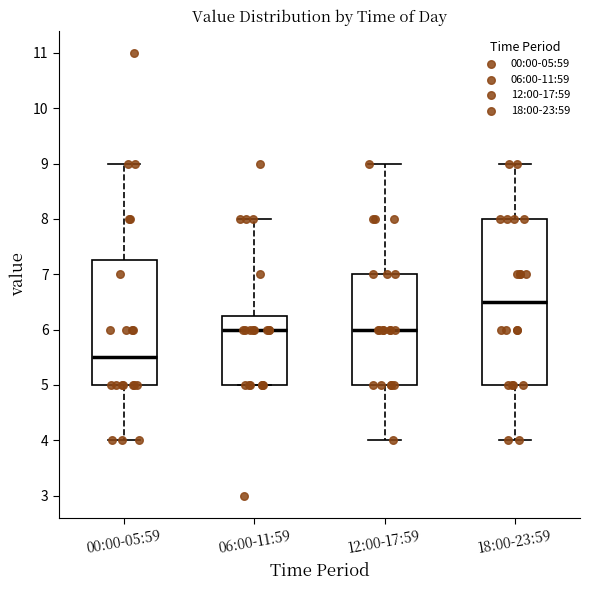

Reading left to right, transcribe this box plot: for each box, give where its median line is, the range the box spans, and where its two whiskers end, as read against the y-axis. The values are not printed on the chart, so give them approximately, as read against the axis.

00:00-05:59: median 5.5, box 5.0 to 7.3, whiskers 4.0 to 9.0
06:00-11:59: median 6.0, box 5.0 to 6.3, whiskers 5.0 to 8.0
12:00-17:59: median 6.0, box 5.0 to 7.0, whiskers 4.0 to 9.0
18:00-23:59: median 6.5, box 5.0 to 8.0, whiskers 4.0 to 9.0